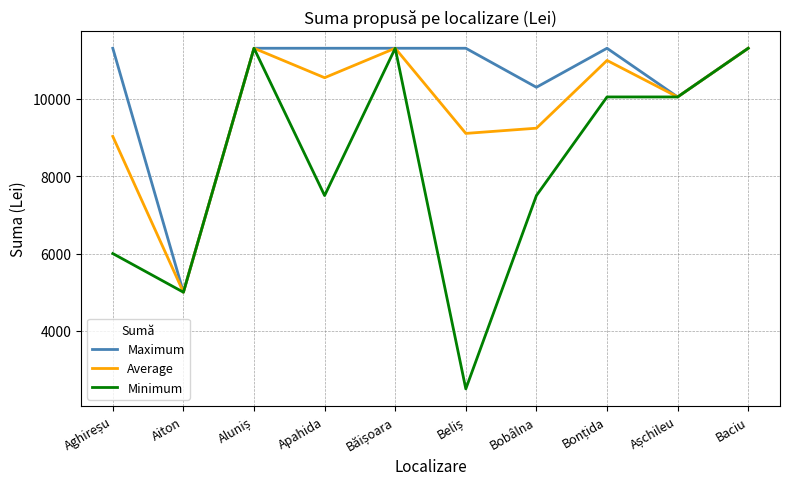

Count the Minimum values in the range 6000 to 11309.

8